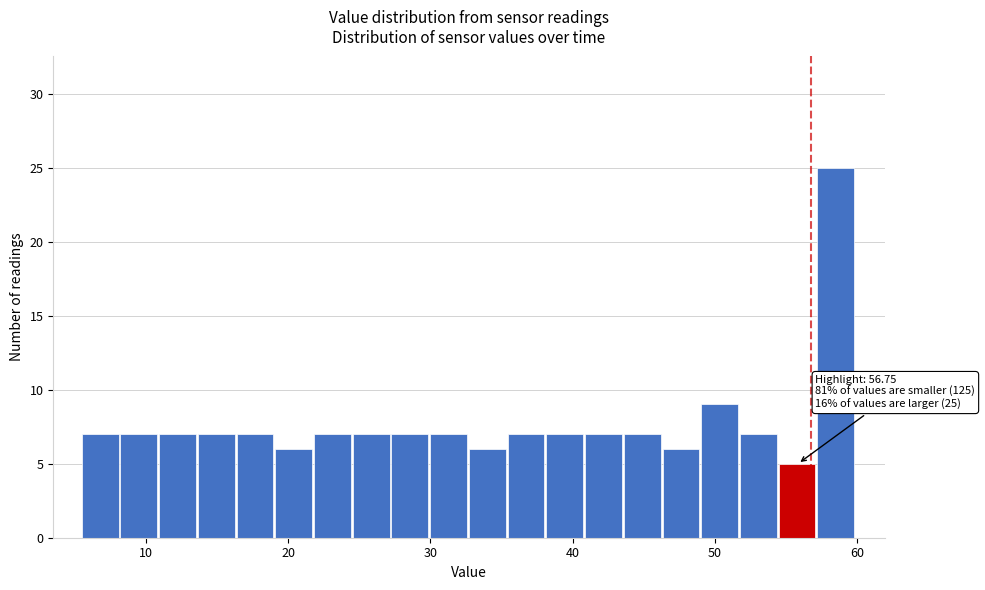

Around what value on the x-axis is the tallest bar? Give the approximate position of its centre, as read against the axis.

58